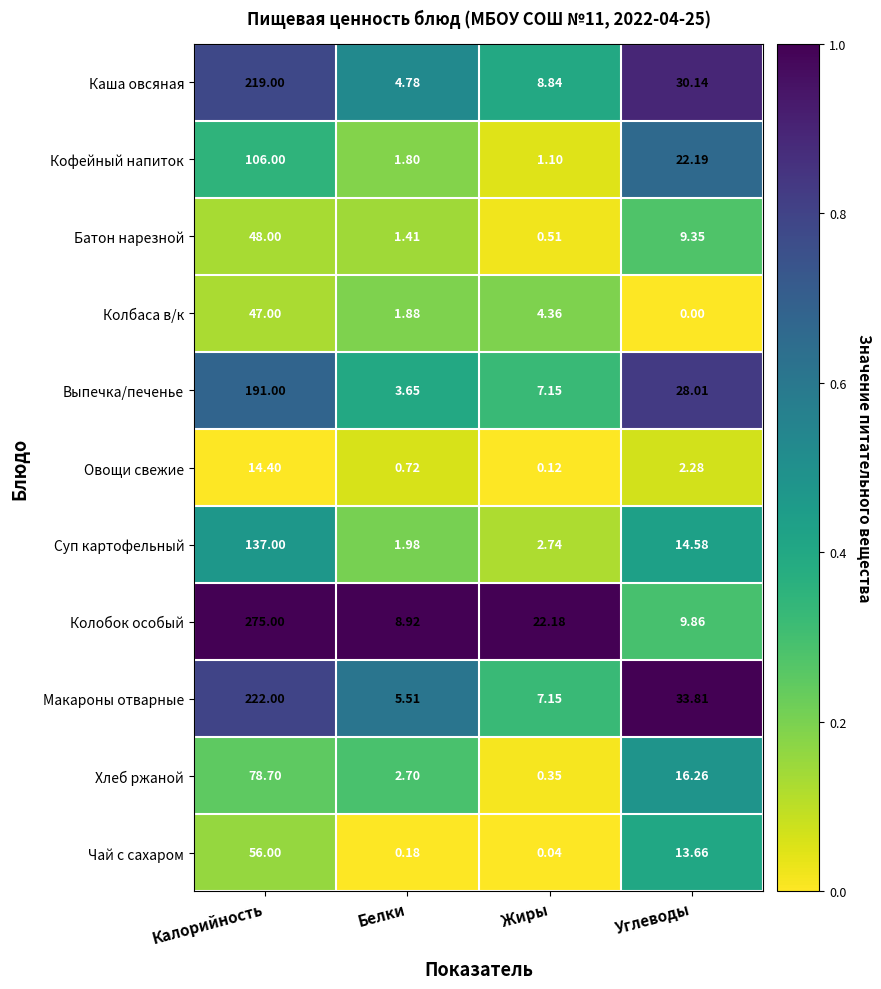

Which series has the largest total across all categories?

Колобок особый